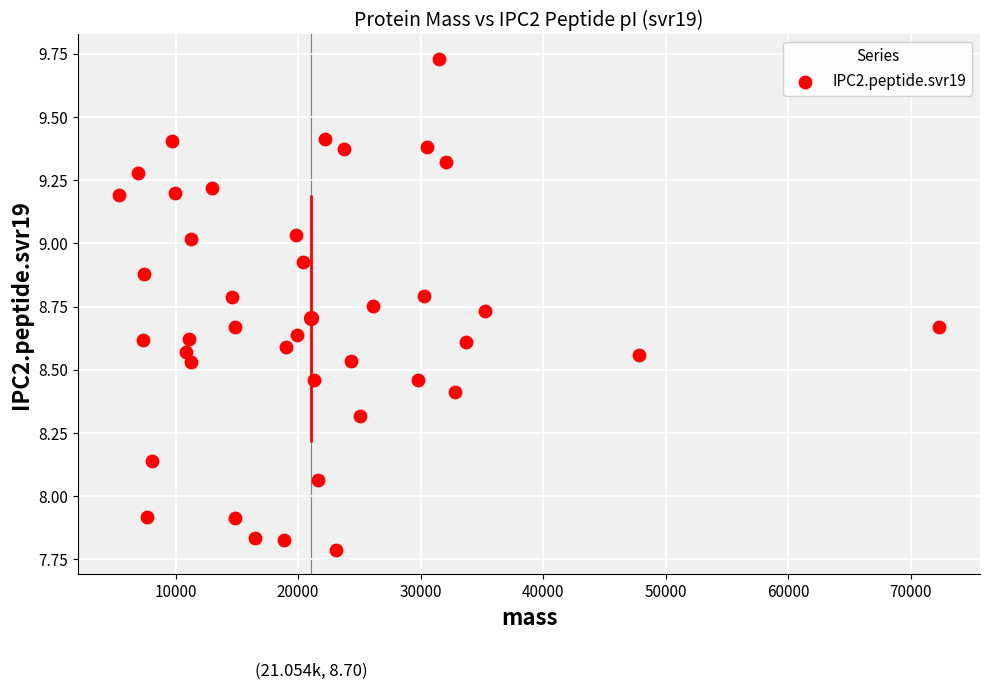

What is the range of X values (max minus min)?

66938.7